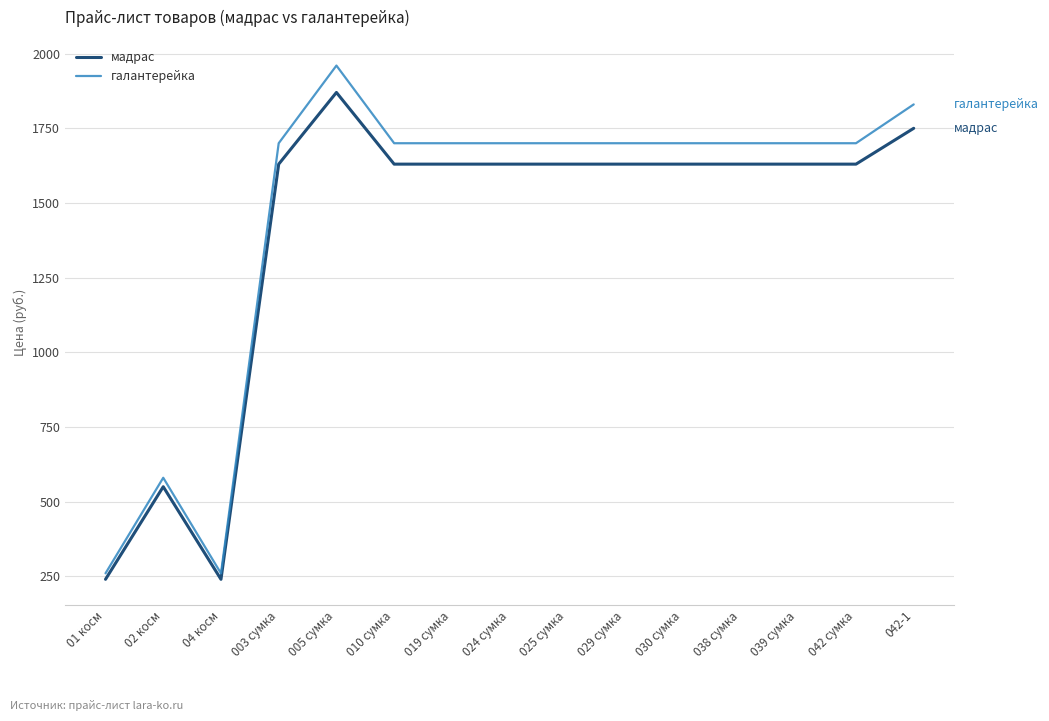

At which label does мадрас reach its peak?

005 сумка